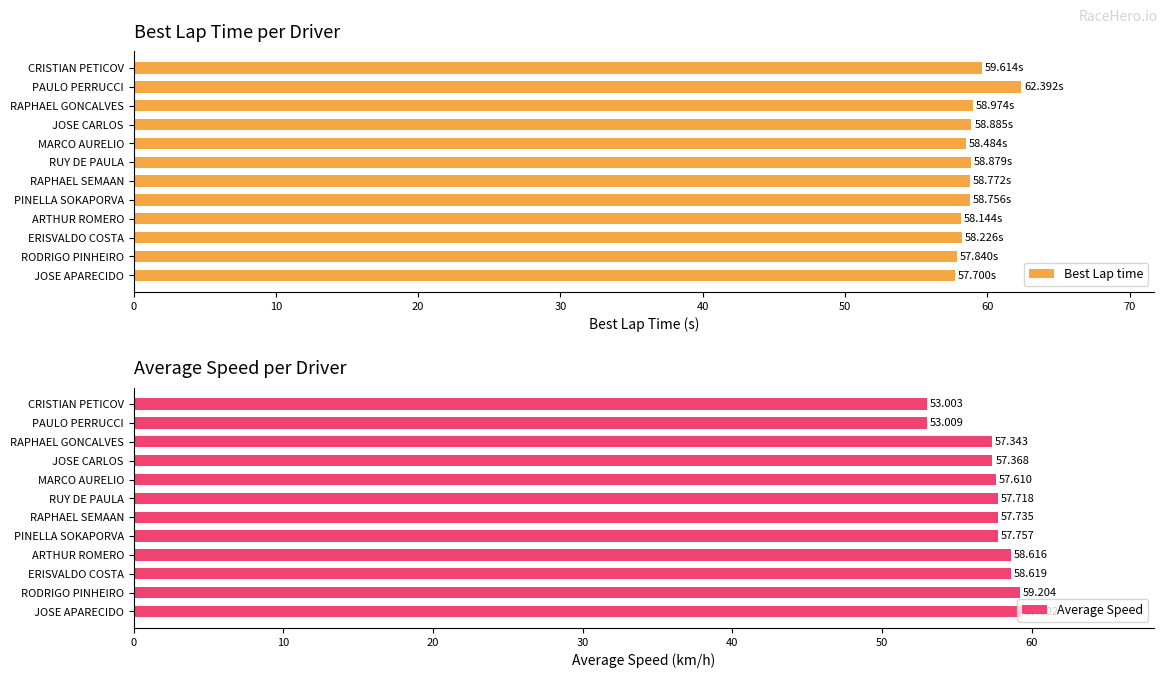

What is the minimum value shown in the chart?

53.0